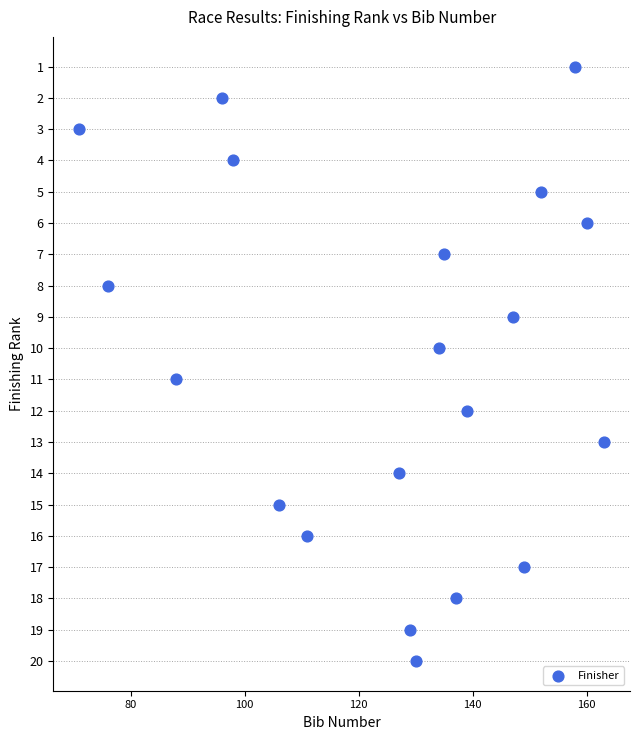

What is the range of Y values (max minus min)?

19